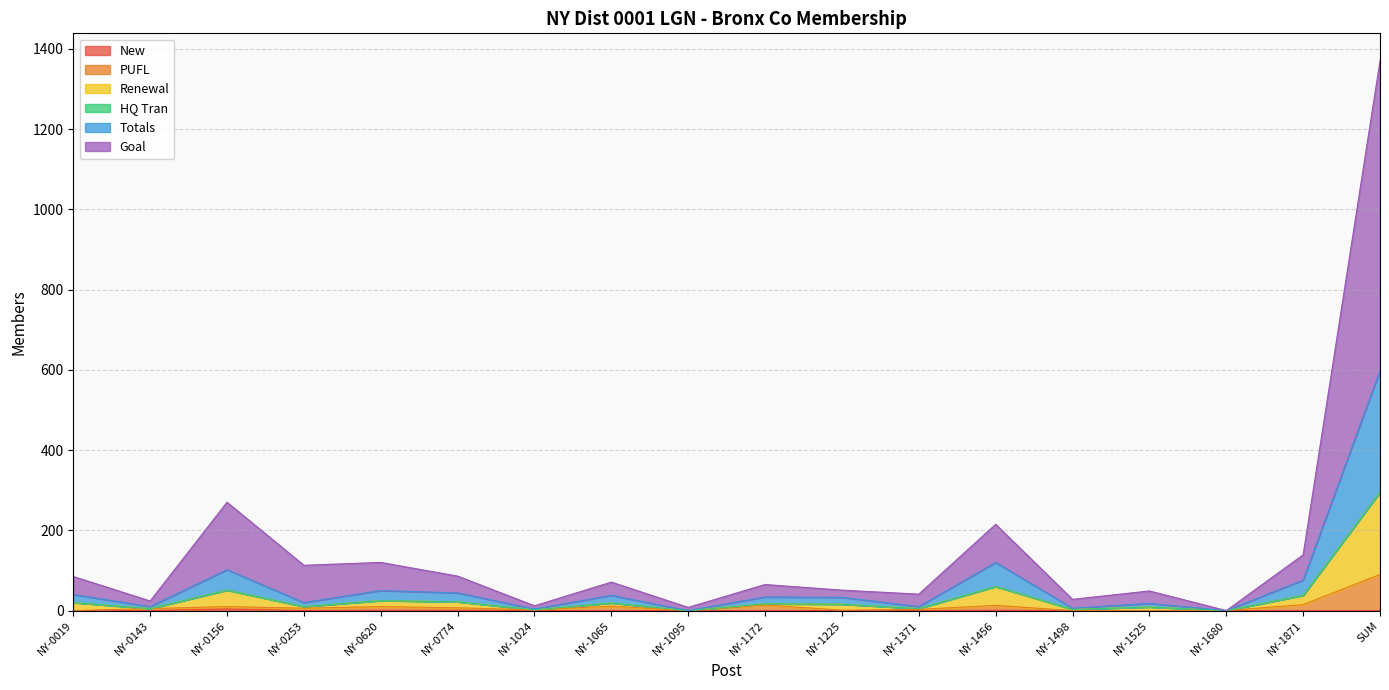

Reading right to left, extract all data points from this chart.

New: 0	0	0	0	0	1	0	0	0	0	0	0	1	1	0	4	0	0
PUFL: 90	15	0	0	0	13	3	1	14	0	11	2	7	10	6	10	5	0
Renewal: 295	38	0	9	3	60	5	16	17	0	19	2	22	25	10	51	5	20
Totals: 598	76	0	18	6	120	10	33	34	0	38	4	44	50	20	102	10	40
Goal: 1370	139	0	49	28	215	41	51	65	8	71	12	86	120	113	270	24	85